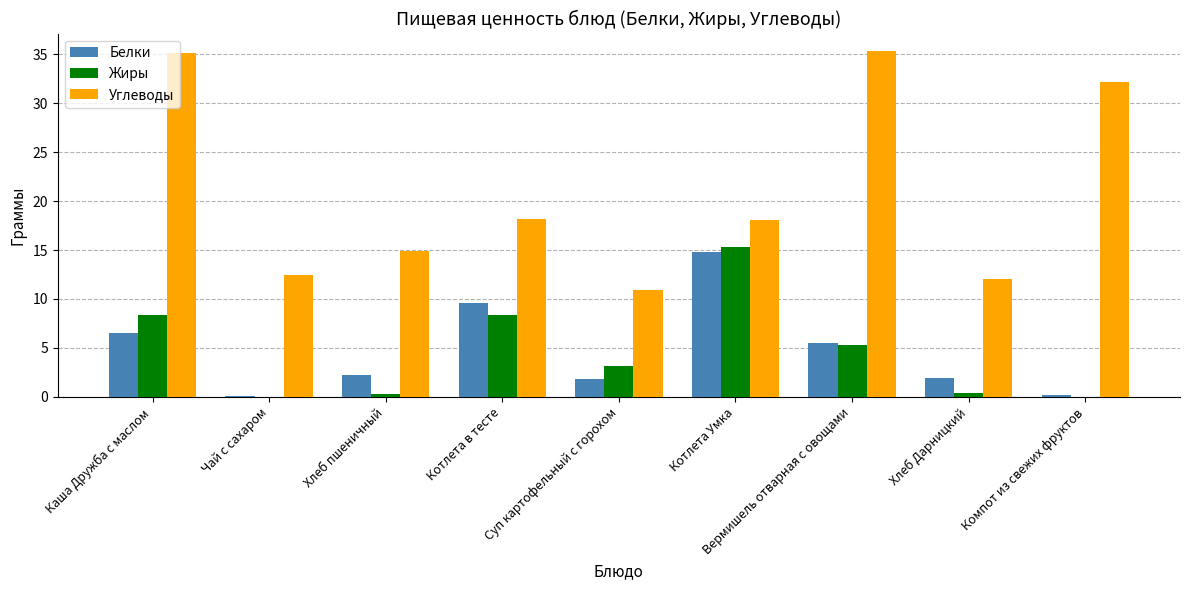

At which label does Белки first exceed 2?

Каша Дружба с маслом